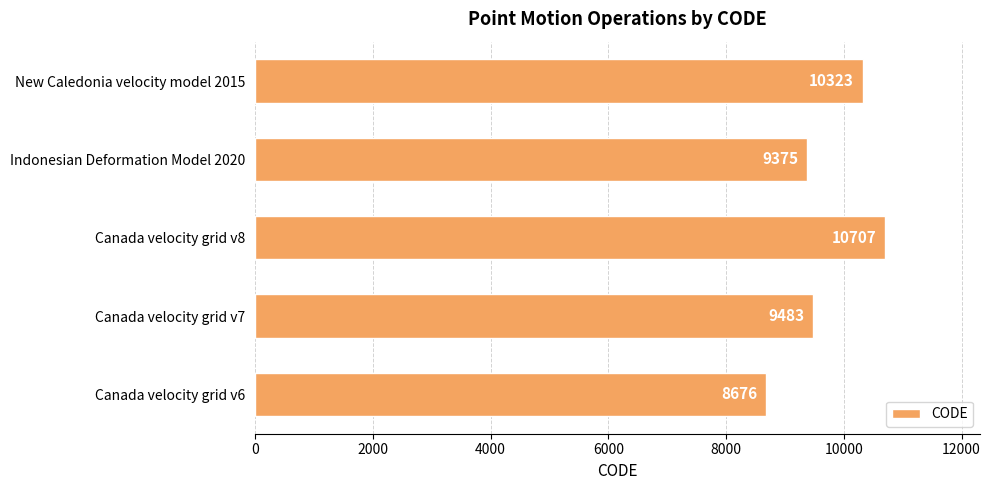

The value at Canada velocity grid v6 is 8676. True or false?

True